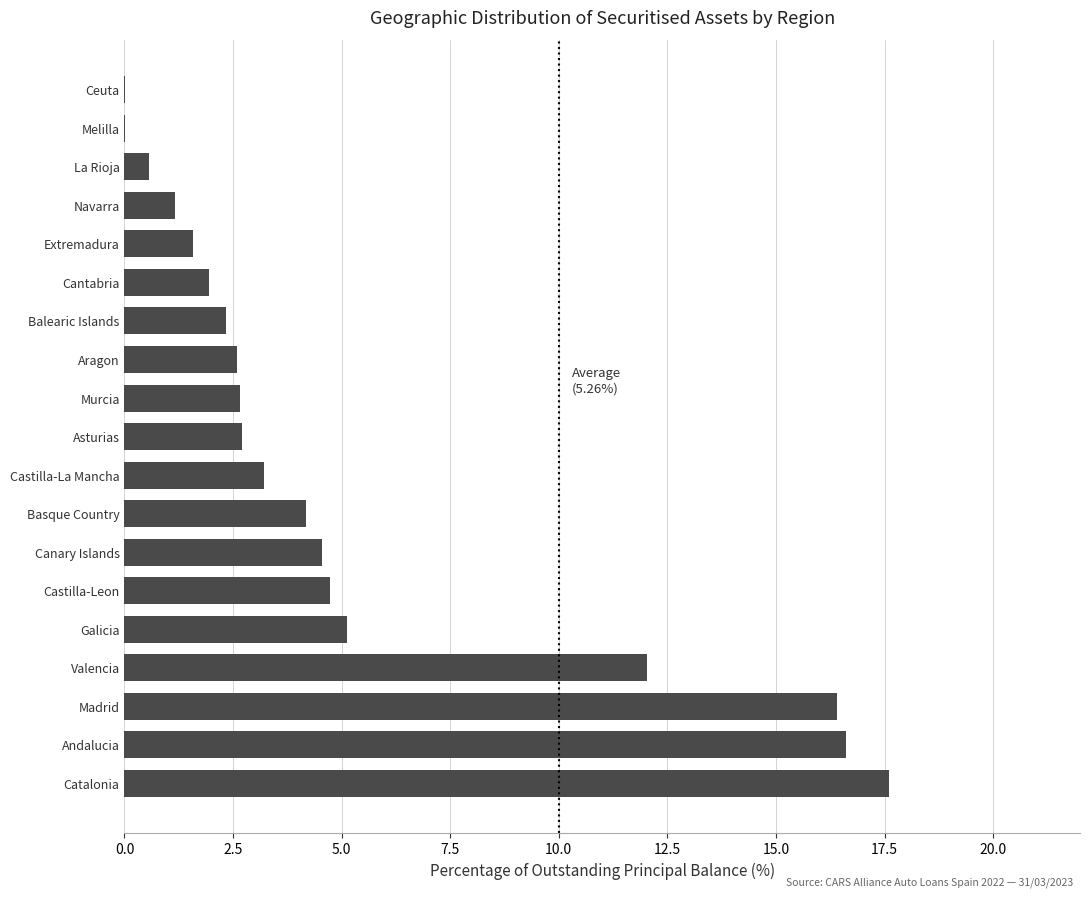

What is the sum of all values?

100.0